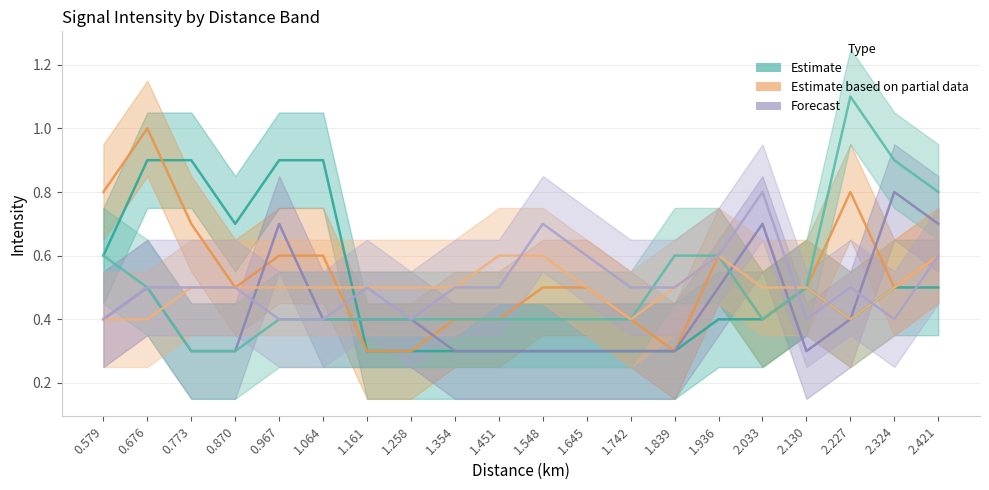

What is the difference between the maximum and second lowest values in the col_8 (1.258) series?

0.4